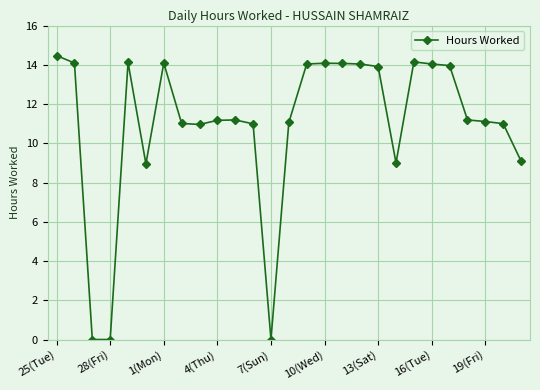

What is the greatest value displayed?

14.5